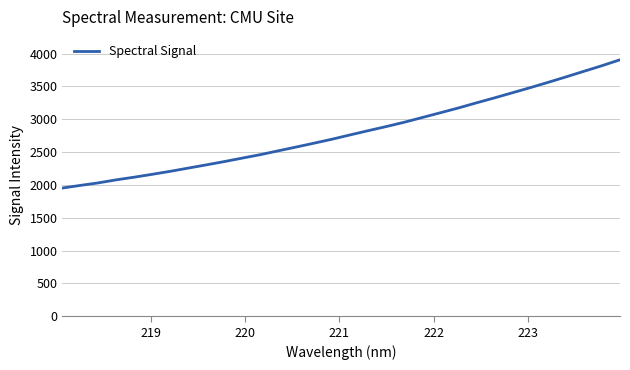

What is the difference between the maximum and minimum values?

1953.6